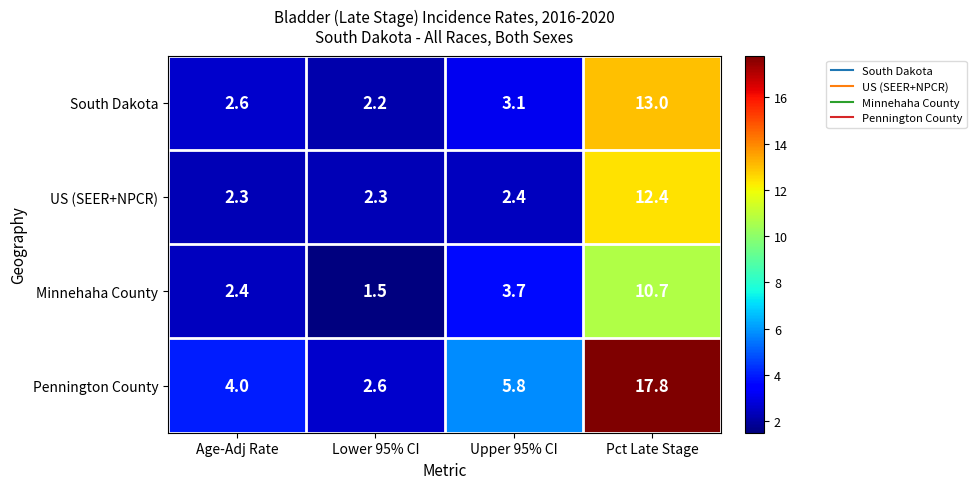

True or false: South Dakota has a value of 13.0 at Pct Late Stage.

True